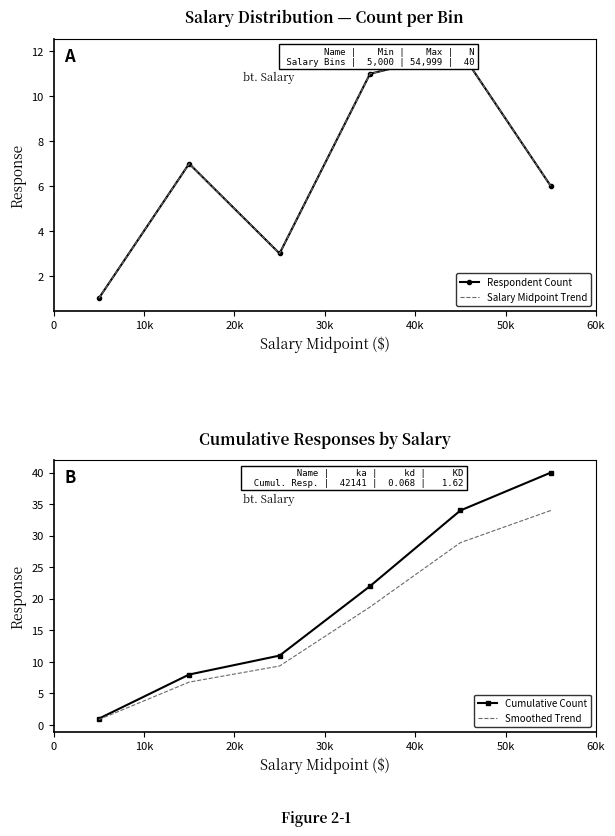

Rank the series at 50k from lowest to highest value.

Respondent Count, Salary Midpoint Trend, Smoothed Trend, Cumulative Count